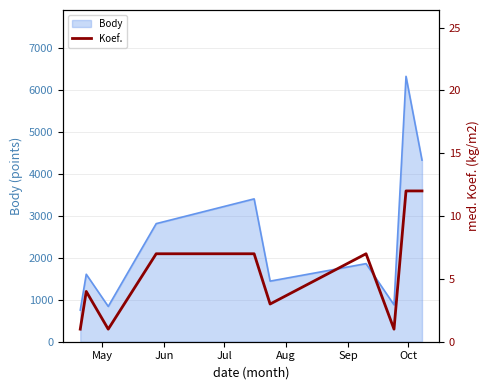

What is the lowest value of the Body series?

754